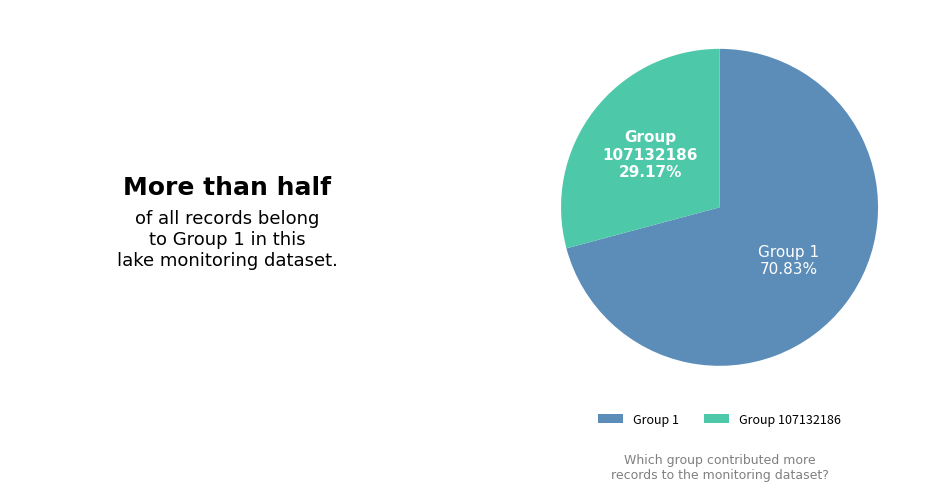

To the nearest percent, what is the combined percentage of Group 1 and Group 107132186?

100%